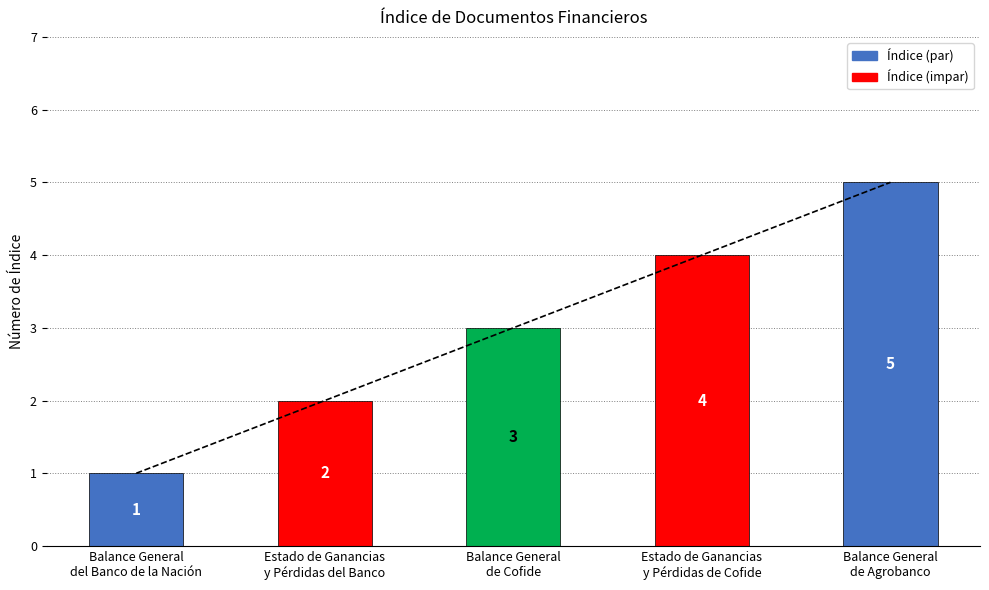

The value at Estado de Ganancias
y Pérdidas del Banco is 1. True or false?

False